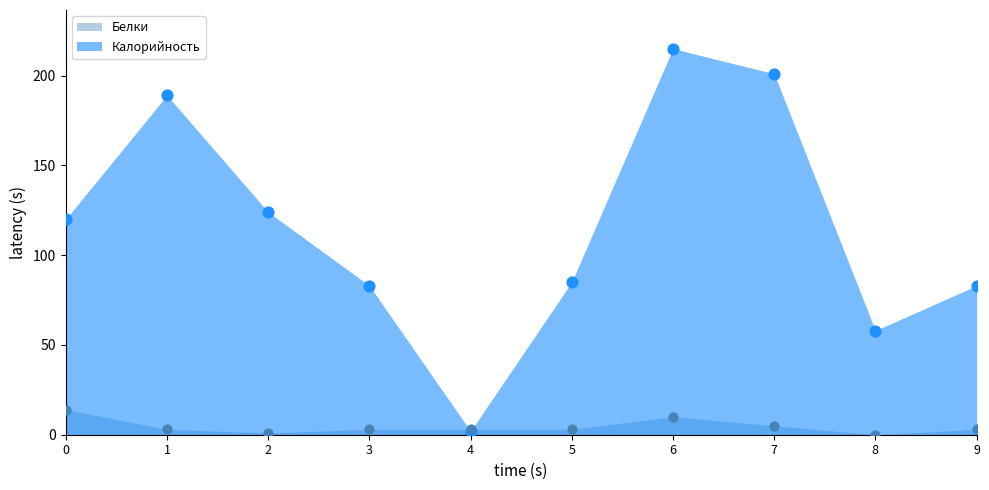

Which series reaches the minimum Y coordinate?

Белки